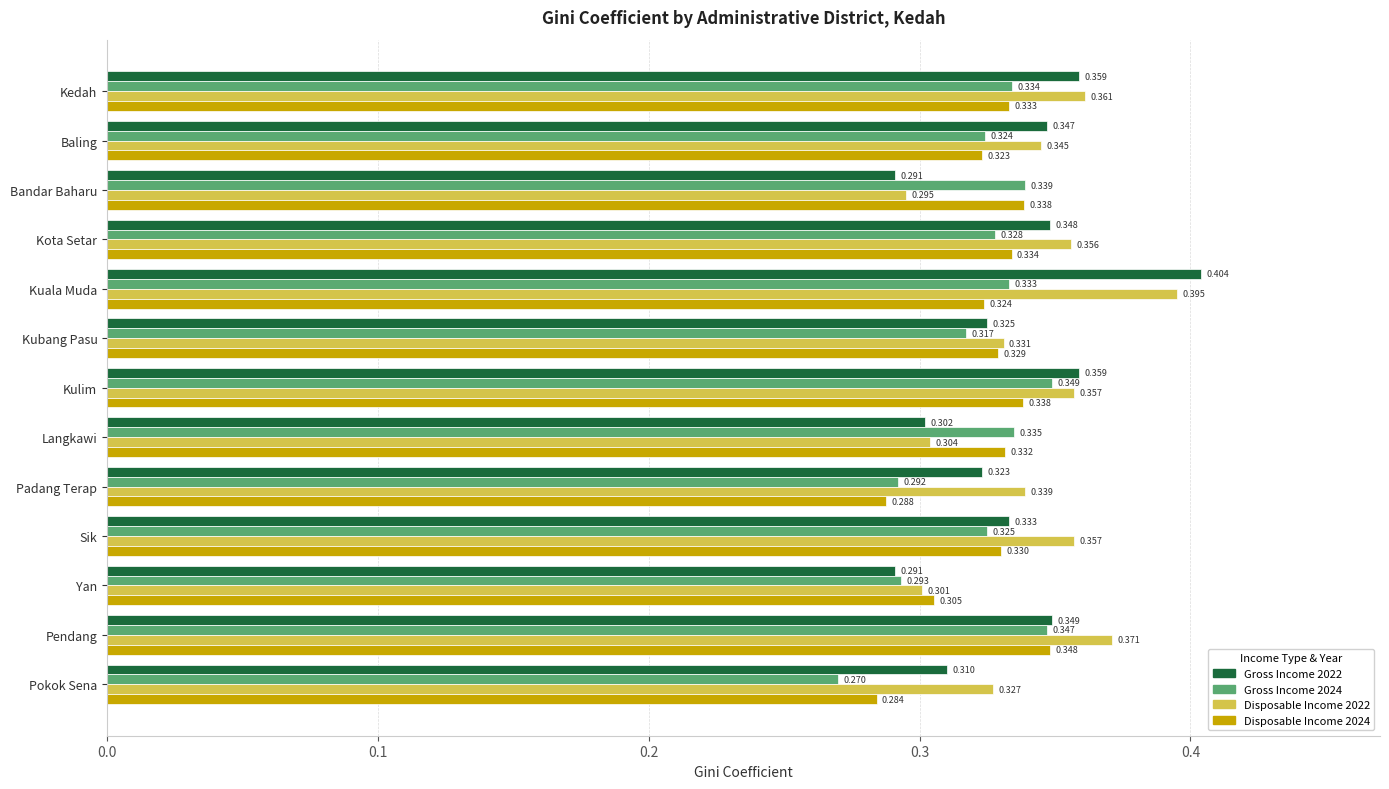

What is the difference between the second highest and second lowest values in the Disposable Income 2022 series?

0.1